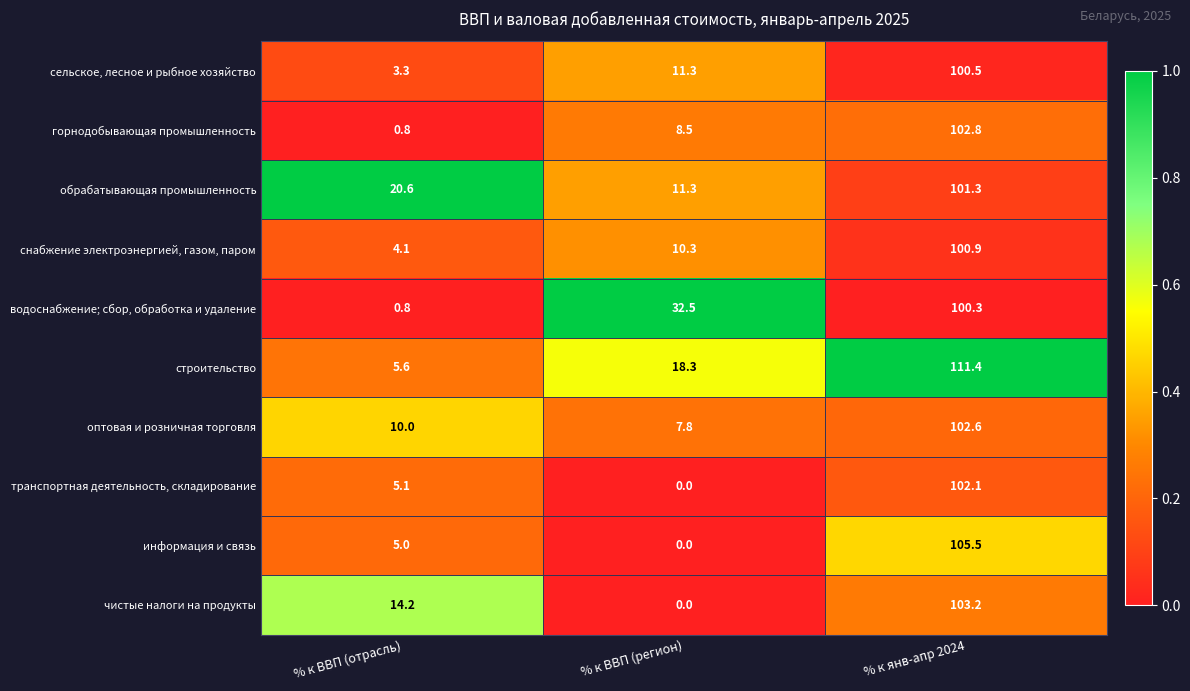

Which category has the highest value across all series?

% к янв-апр 2024